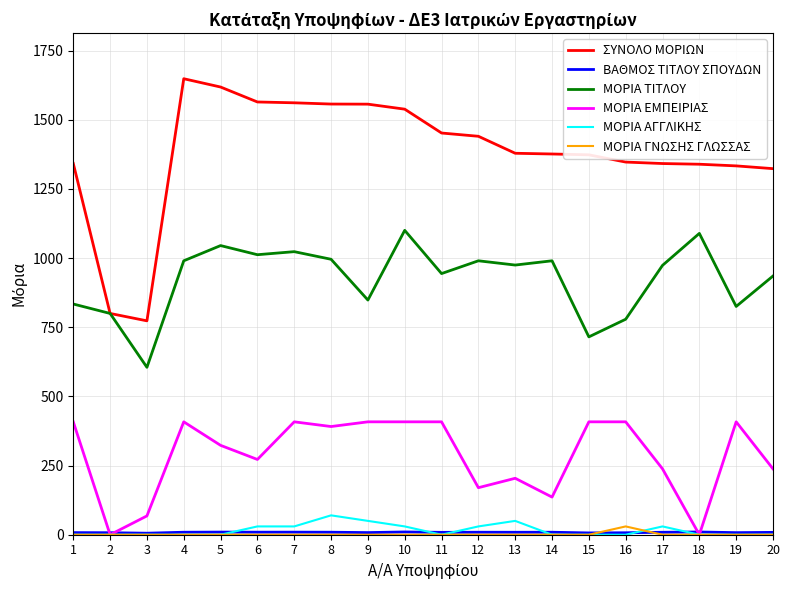

True or false: ΜΟΡΙΑ ΓΝΩΣΗΣ ΓΛΩΣΣΑΣ and ΣΥΝΟΛΟ ΜΟΡΙΩΝ cross at least once.

False